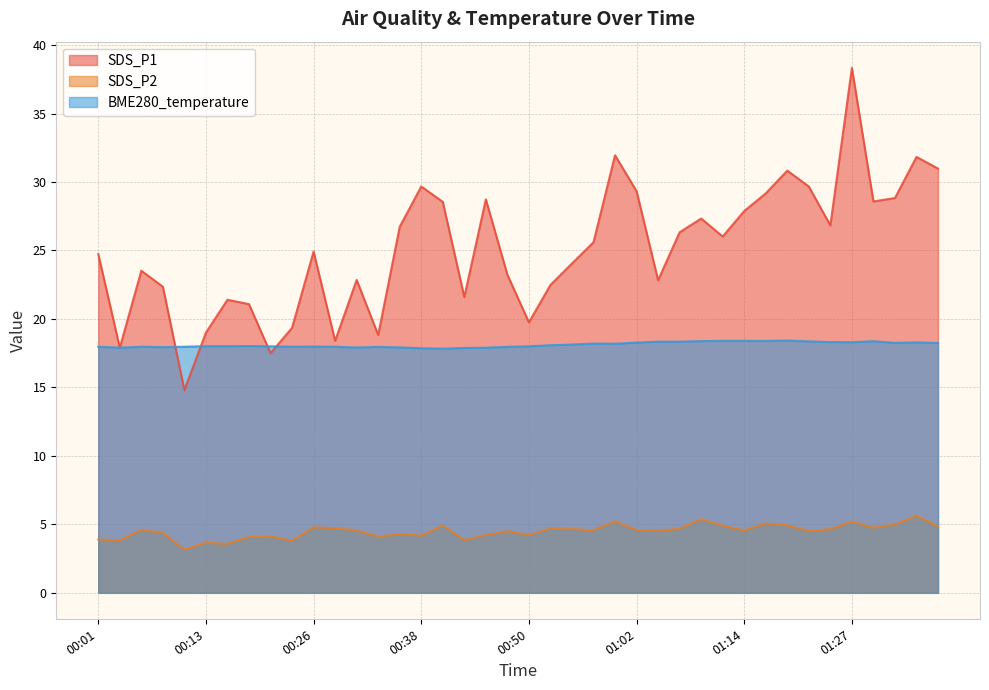

How many values in the SDS_P1 series exceed 25?

20